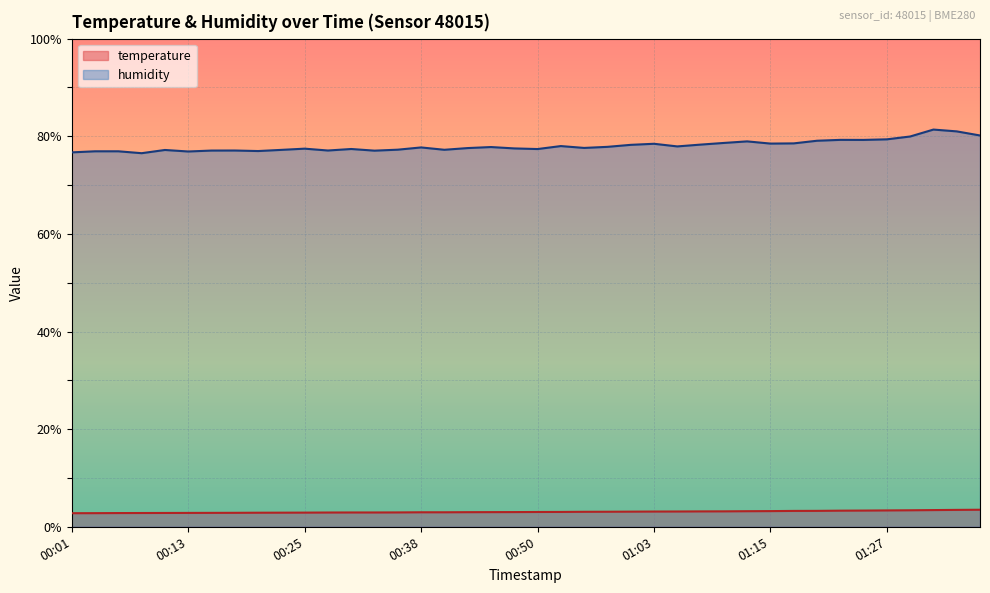

What is the spread (max minus min) of values at 00:45?

74.8